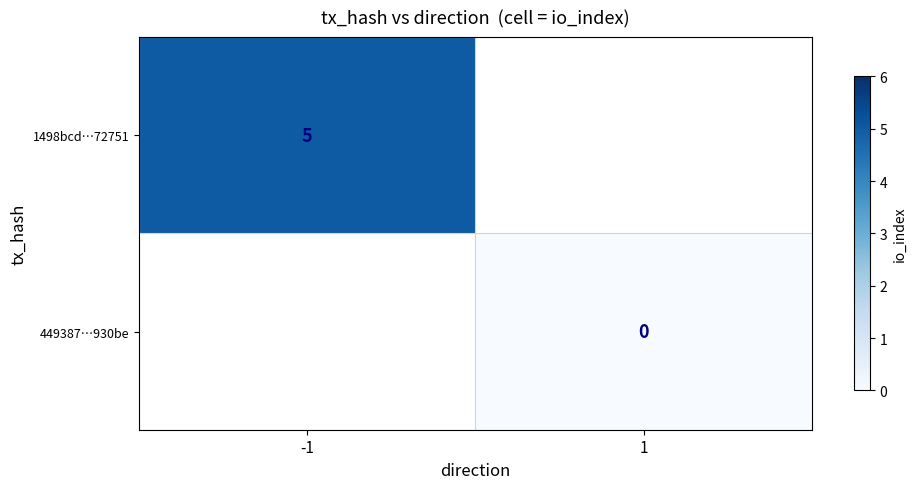

At which category does the chart reach its minimum across all series?

1